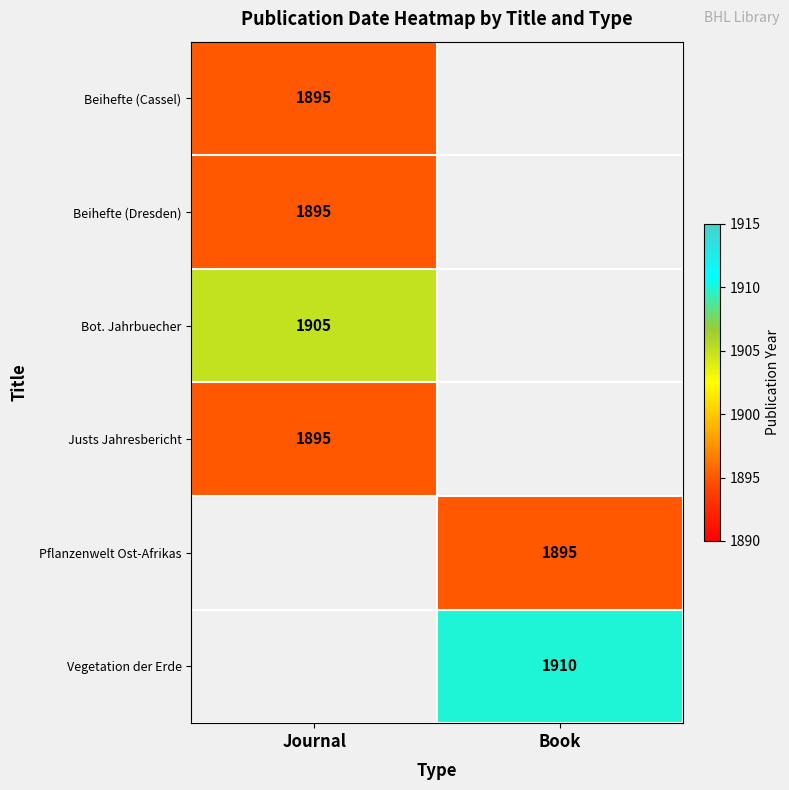

The value of Bot. Jahrbuecher at Journal is 1905. True or false?

True